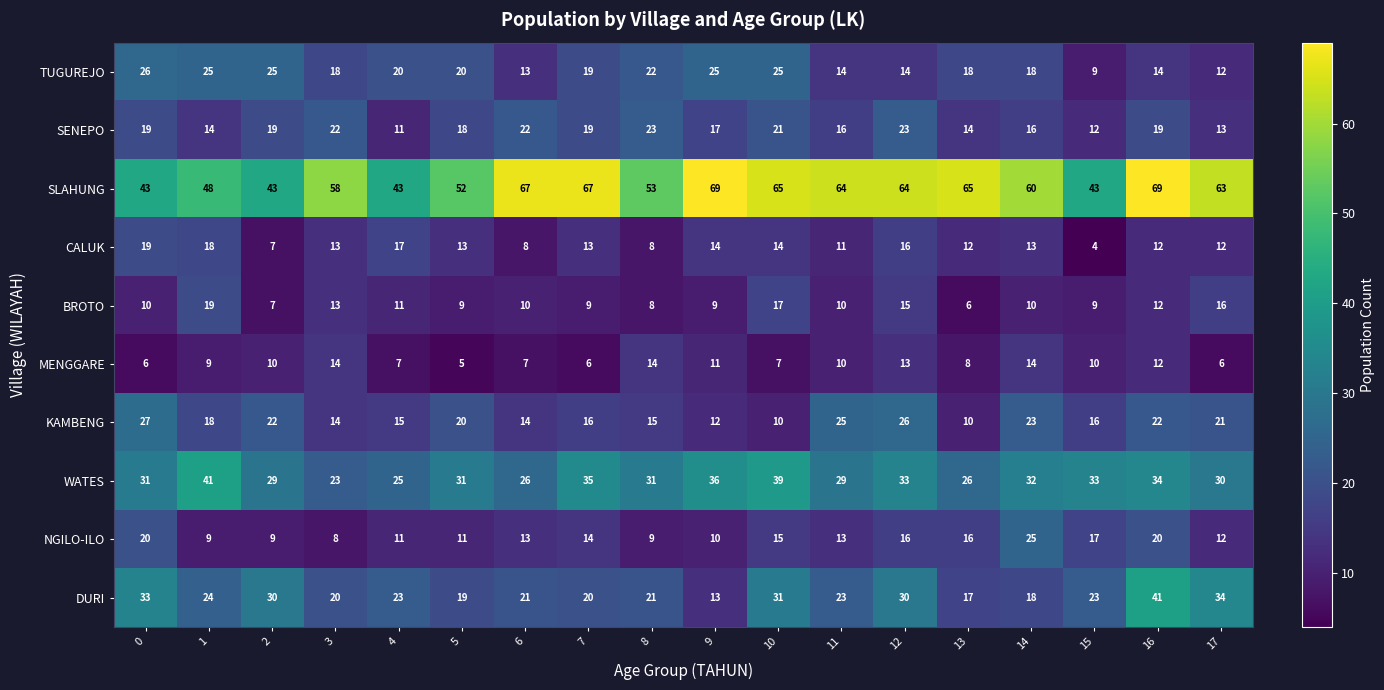

What is the total value across all series at 0?

234